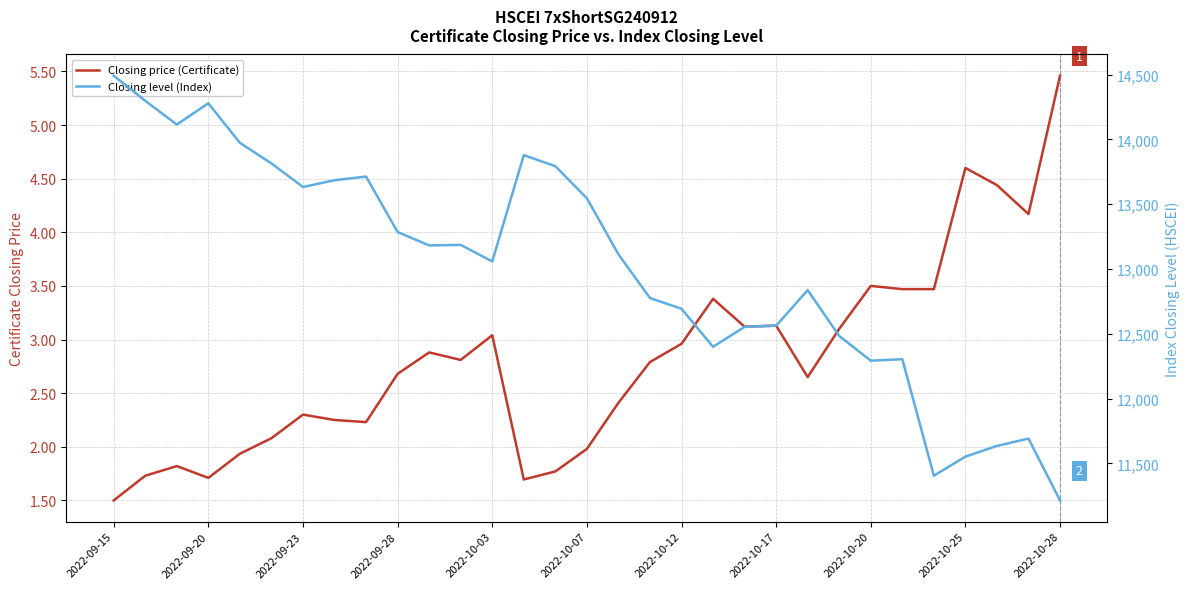

True or false: Closing price (Certificate) and Closing level (Index) cross at least once.

False